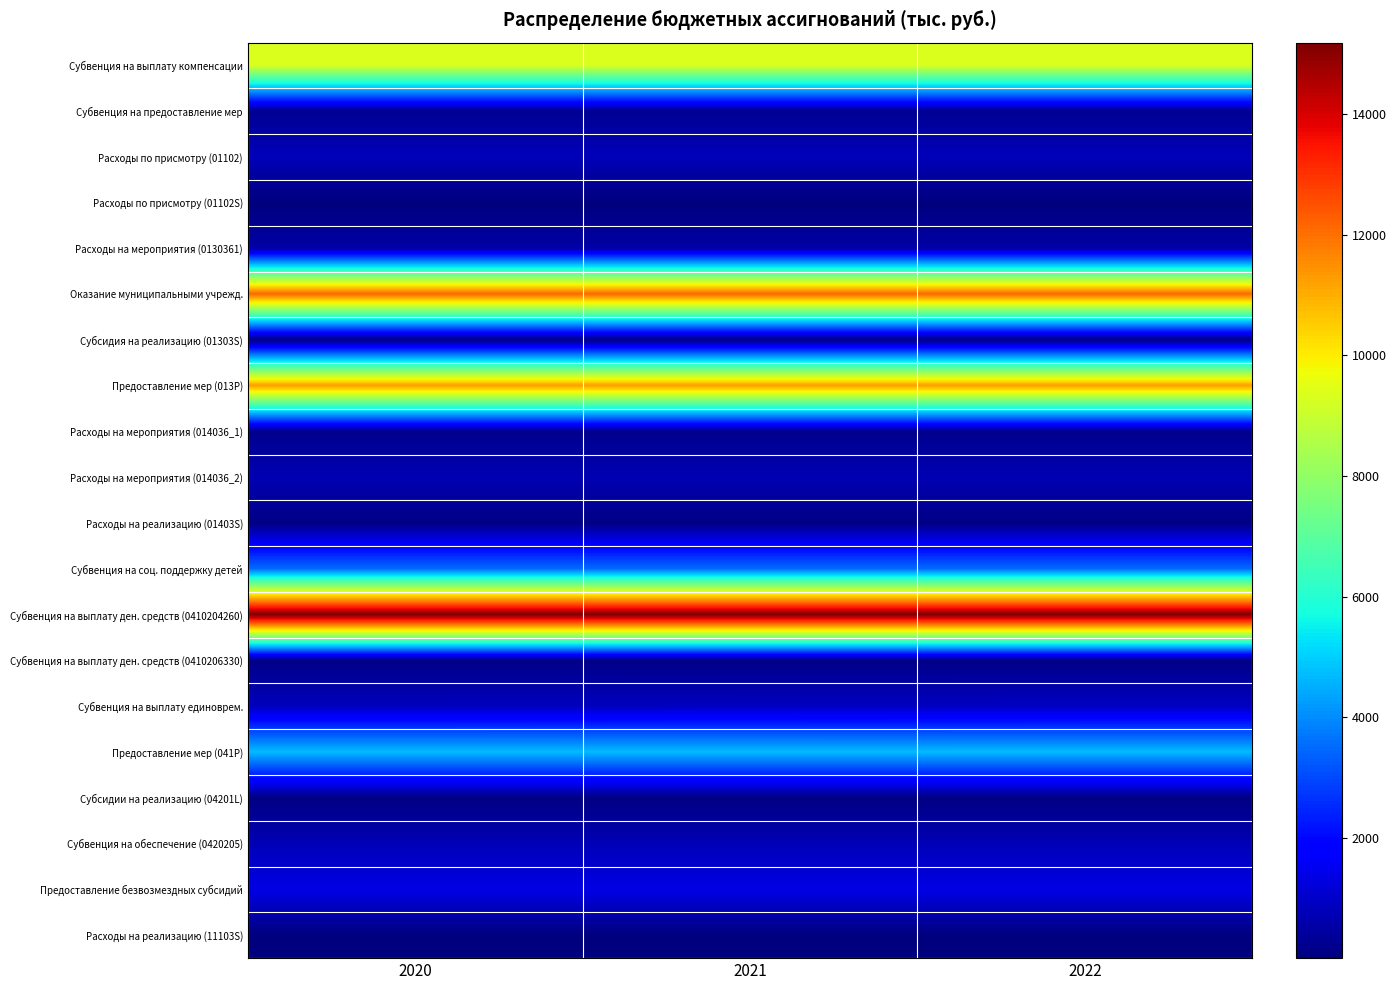

At 2020, list the series in order from smallest to largest.

Расходы на реализацию (11103S), Расходы по присмотру (01102S), Субсидия на реализацию (01303S), Субсидии на реализацию (04201L), Расходы на реализацию (01403S), Субвенция на выплату ден. средств (0410206330), Расходы на мероприятия (014036_1), Субвенция на предоставление мер, Расходы на мероприятия (0130361), Расходы на мероприятия (014036_2), Субвенция на обеспечение (0420205), Расходы по присмотру (01102), Субвенция на выплату единоврем., Предоставление безвозмездных субсидий, Субвенция на соц. поддержку детей, Предоставление мер (041P), Субвенция на выплату компенсации, Предоставление мер (013P), Оказание муниципальными учрежд., Субвенция на выплату ден. средств (0410204260)